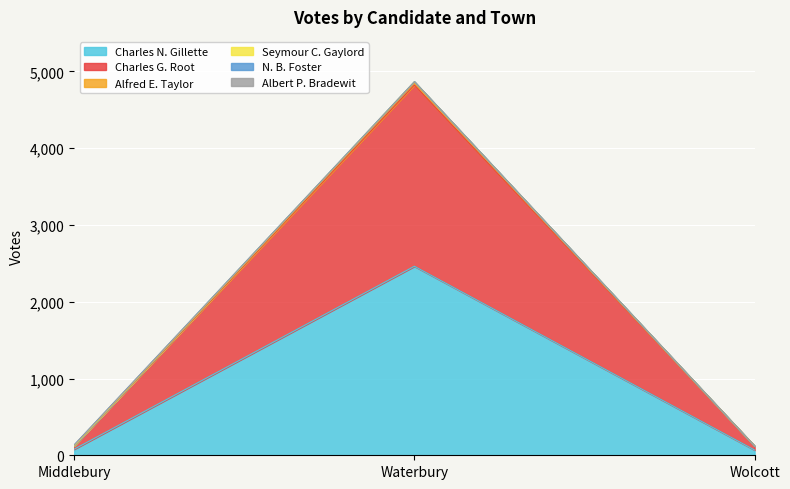

Where is Seymour C. Gaylord nearest to the value 2472?

Middlebury